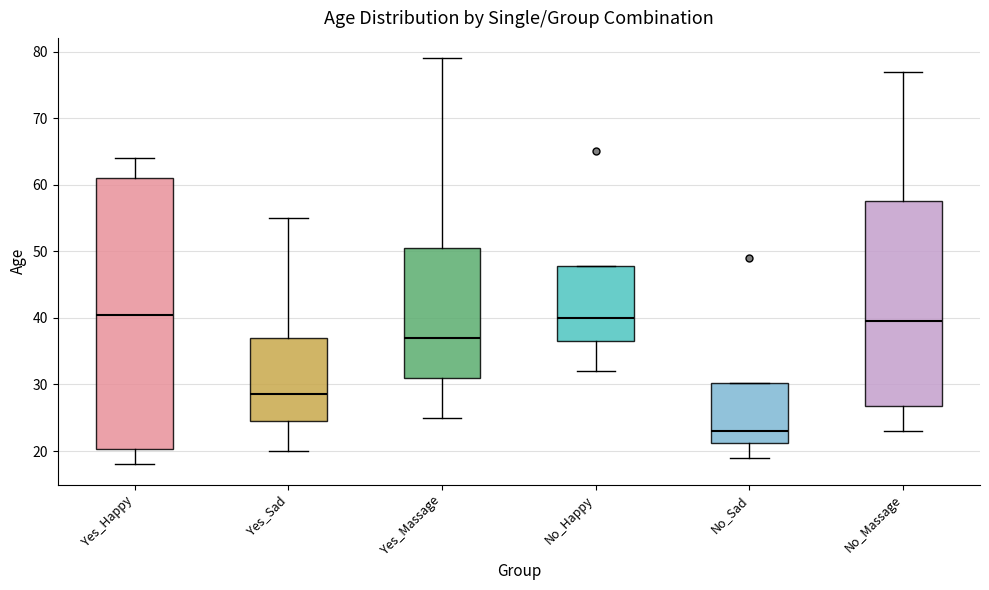

Comparing the boxes themselves (not the whiskers), which one is the tallest?

Yes_Happy